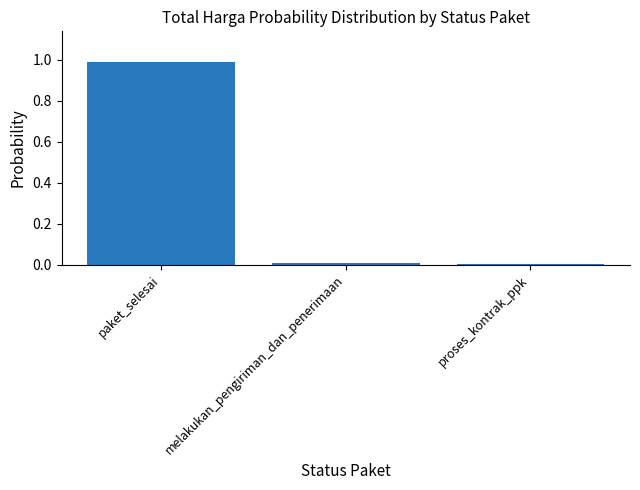

What is the value of the 1st bar from the left?

1.0